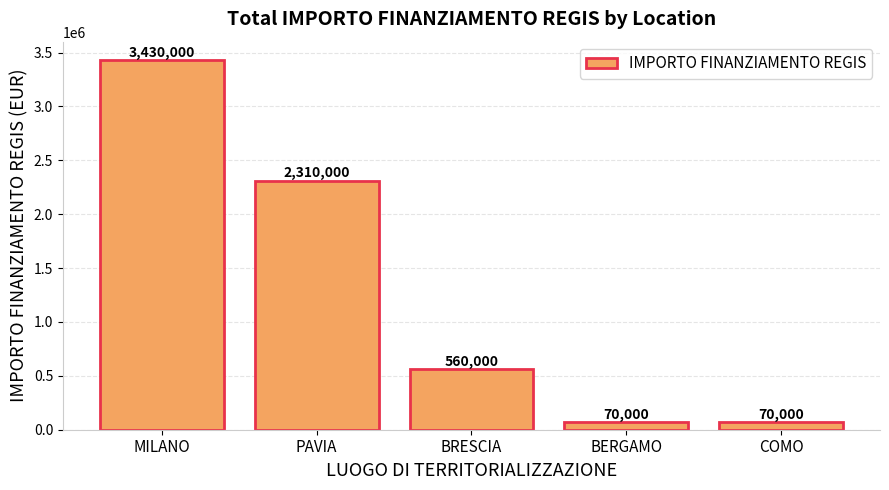

What is the difference between the values at BRESCIA and BERGAMO?

490000